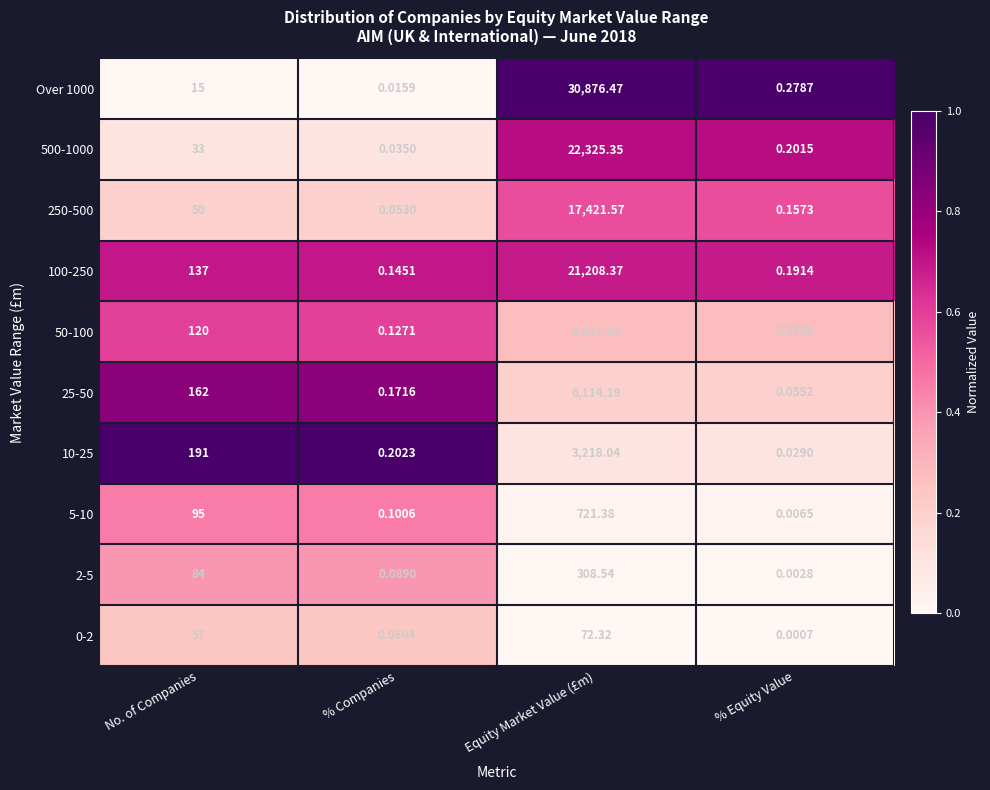

Rank the categories by 500-1000 value from lowest to highest.

% Companies, % Equity Value, No. of Companies, Equity Market Value (£m)